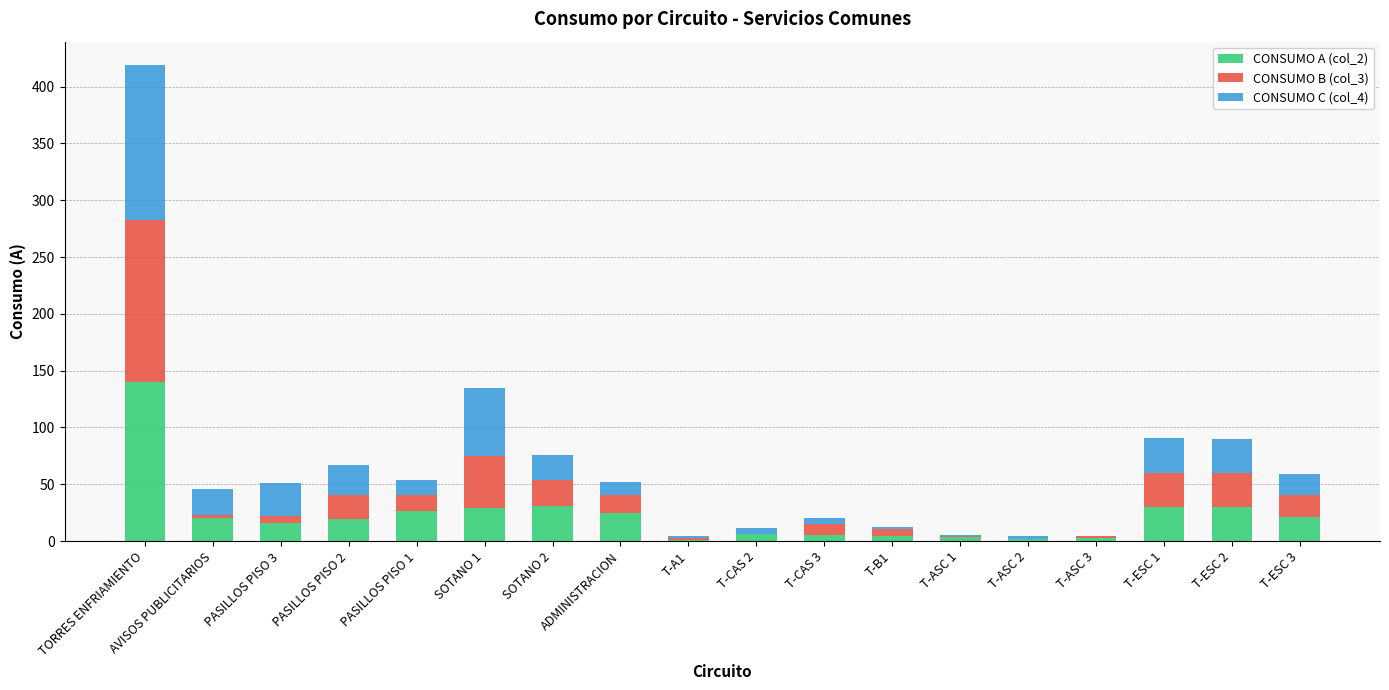

What is the highest value of the CONSUMO A (col_2) series?

140.2